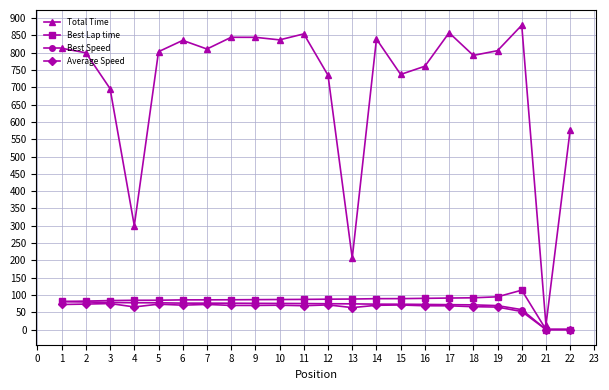

At which category does Total Time reach its first local valley?

4